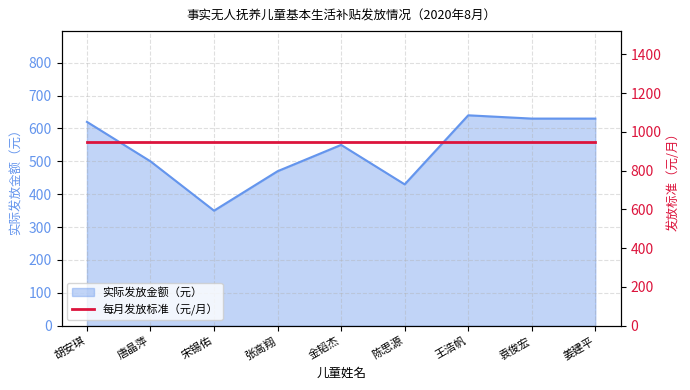

At which label does 实际发放金额（元） reach its minimum?

宋锡佑